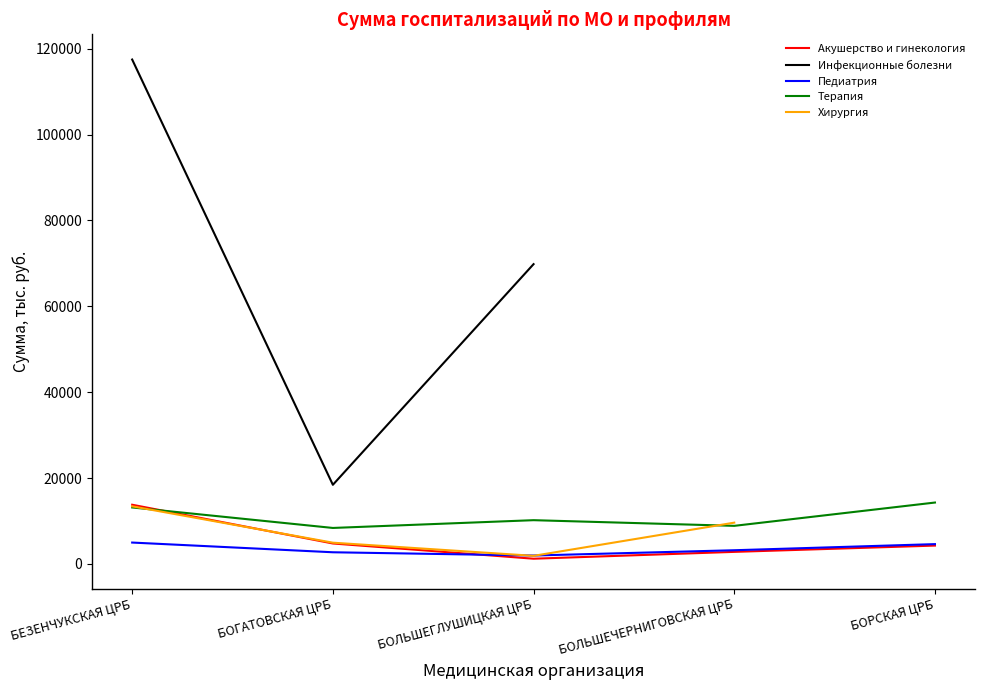

True or false: Инфекционные болезни and Педиатрия intersect in this chart.

False